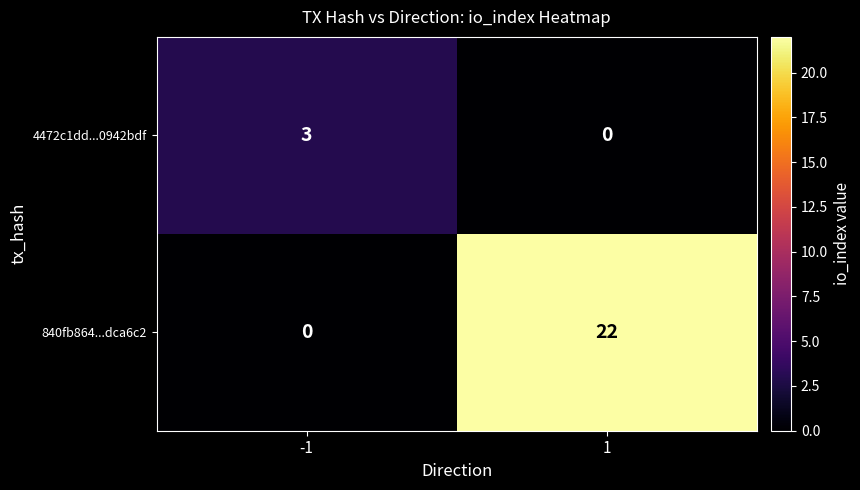

What value does the 4472c1dd...0942bdf series have at -1?

3